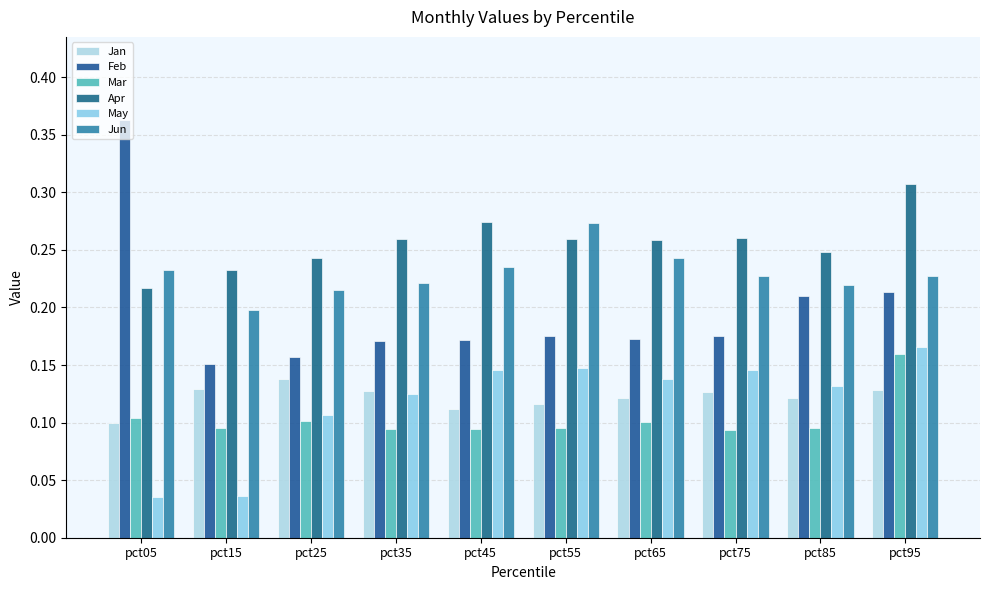

What is the sum of all Jan values?

1.2